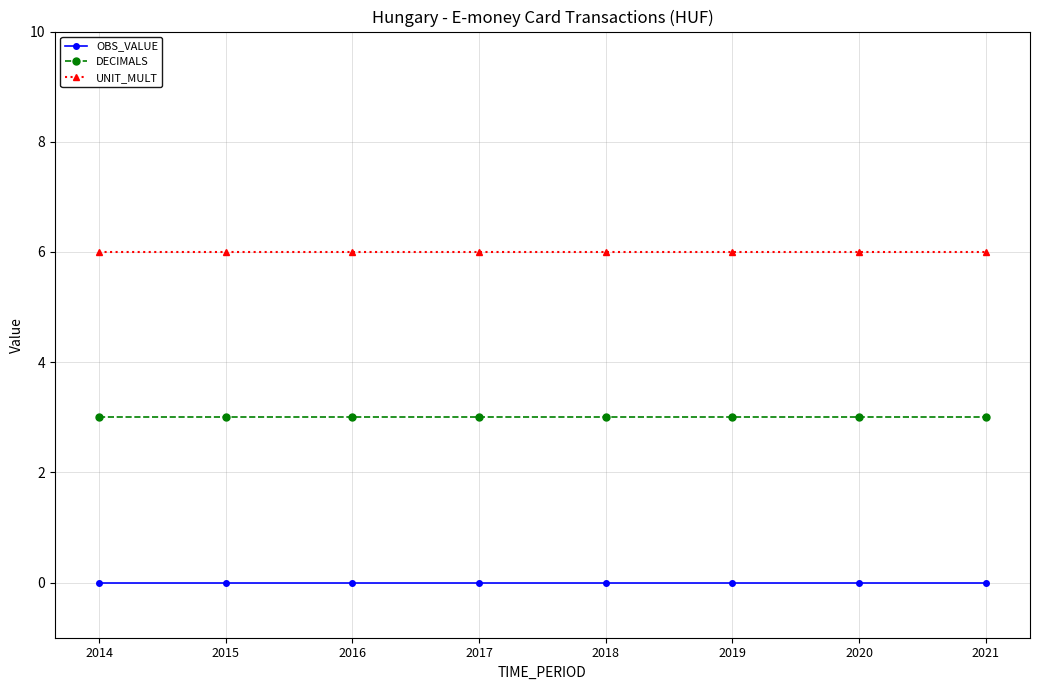

True or false: OBS_VALUE and DECIMALS cross at least once.

False